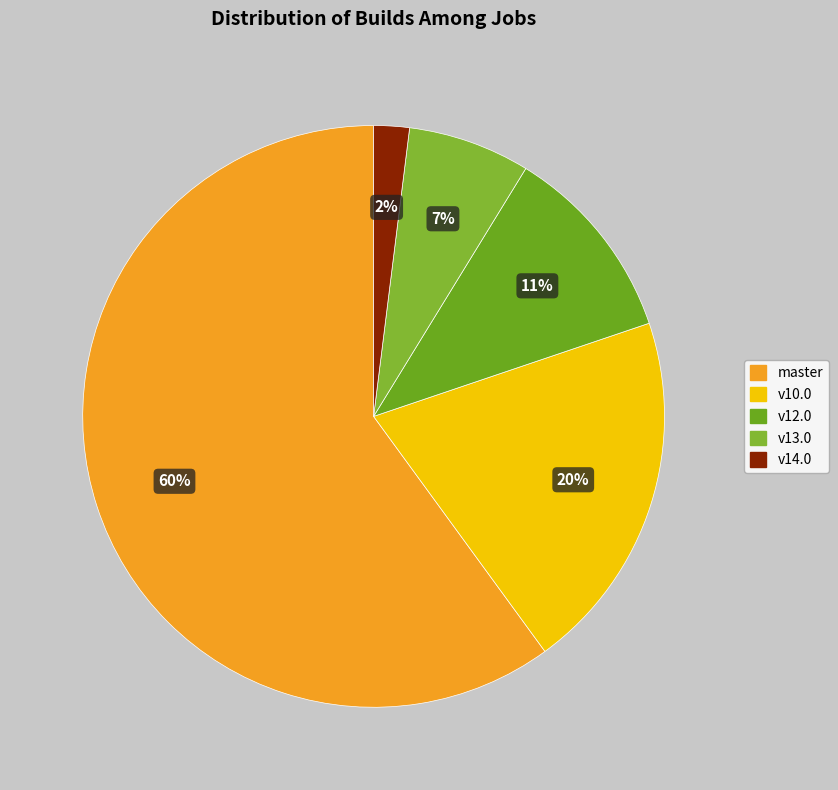

How many slices are in this pie chart?

5